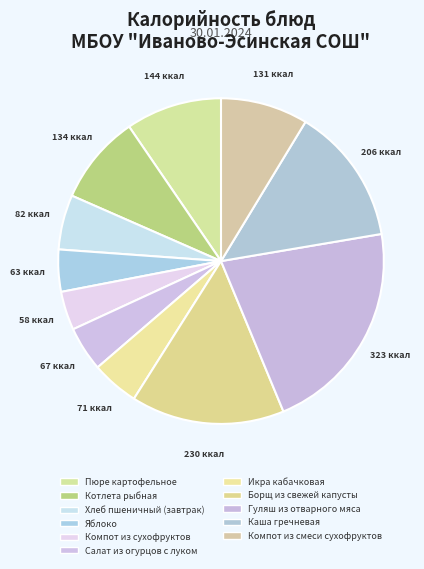

Does Гуляш из отварного мяса account for over 50% of the chart?

No